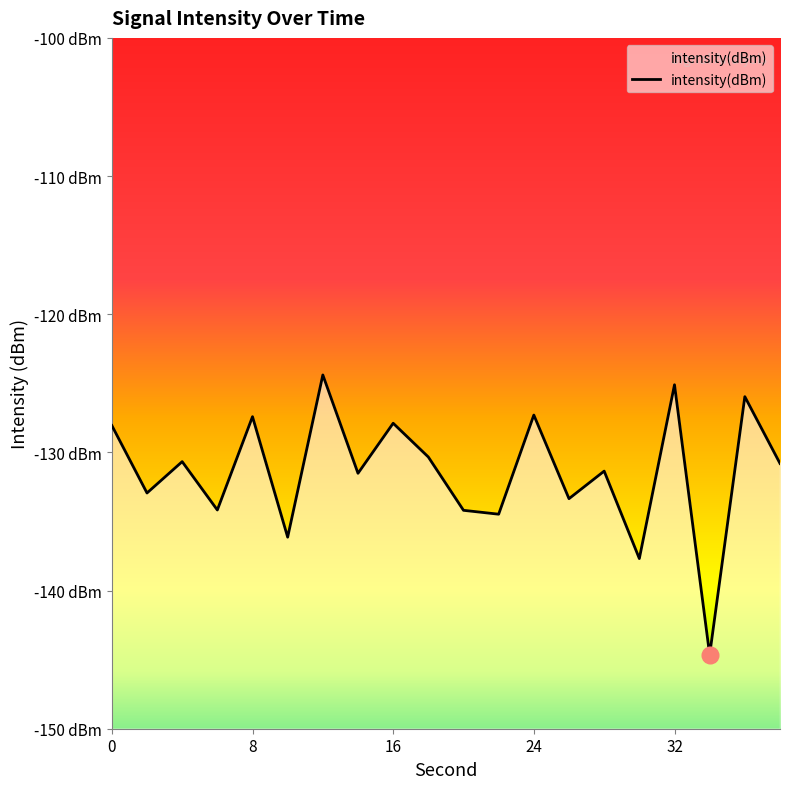

List the labels in order of value, smallest first.

34, 30, 10, 22, 20, 6, 26, 2, 14, 28, 38, 4, 18, 0, 16, 8, 24, 36, 32, 12